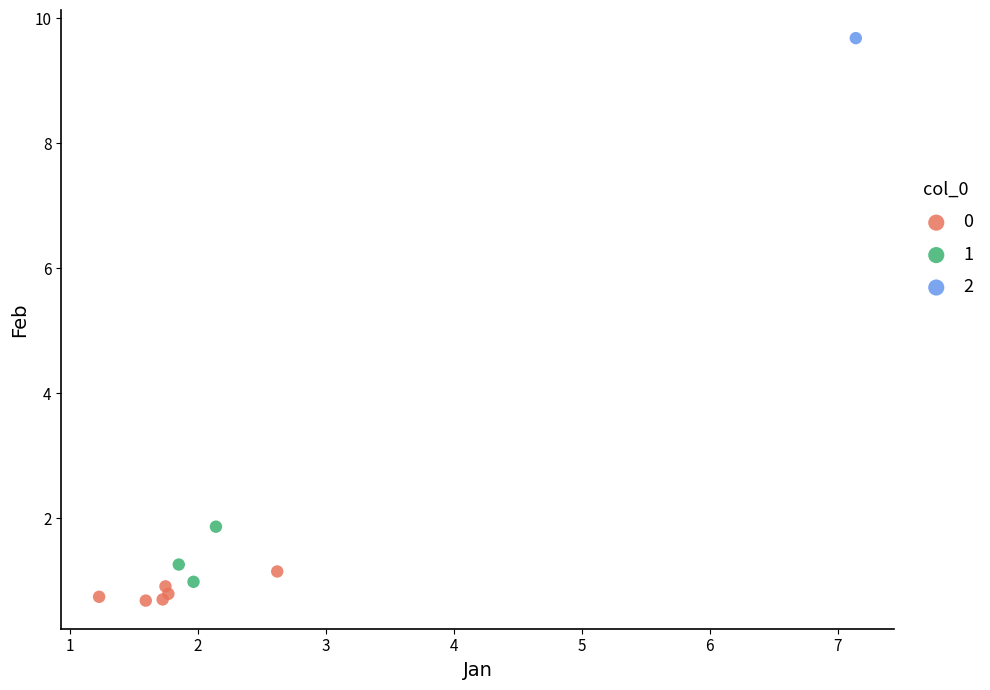

Which series contains the highest Y value?

2